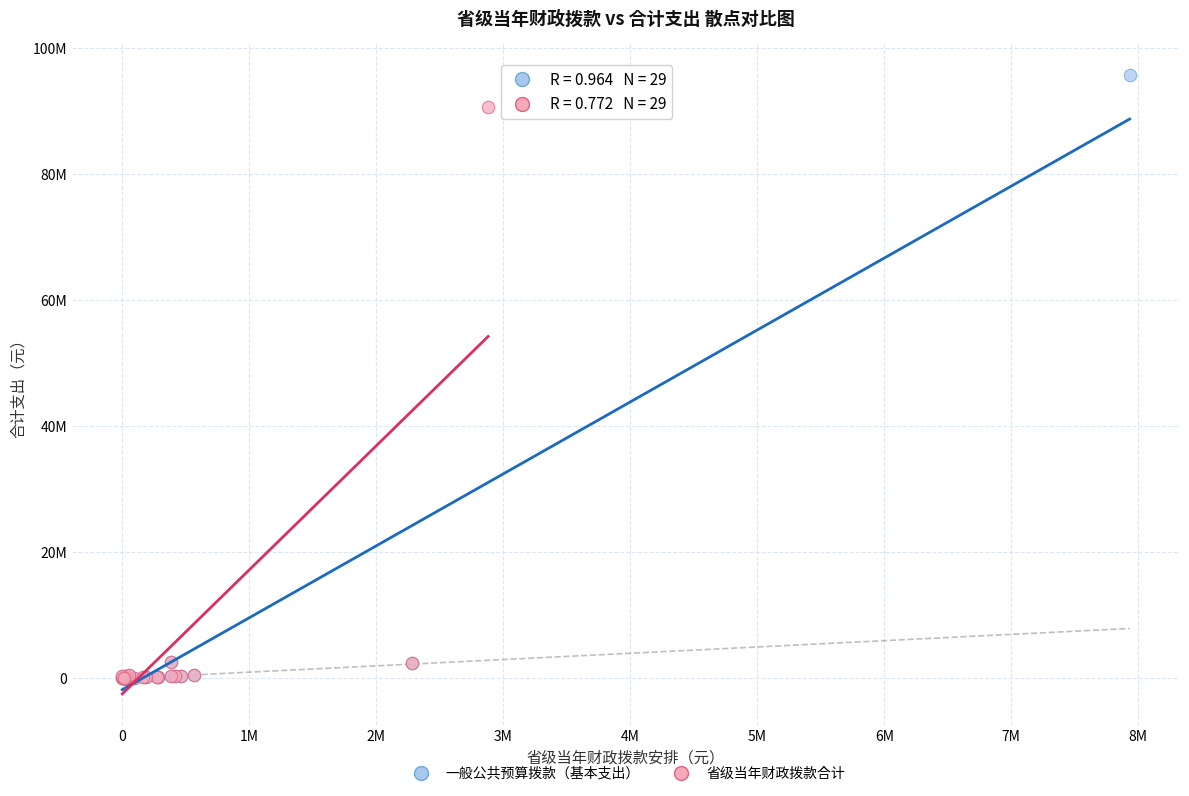

What are all the series names shown in the legend?

一般公共预算拨款（基本支出）, 省级当年财政拨款合计